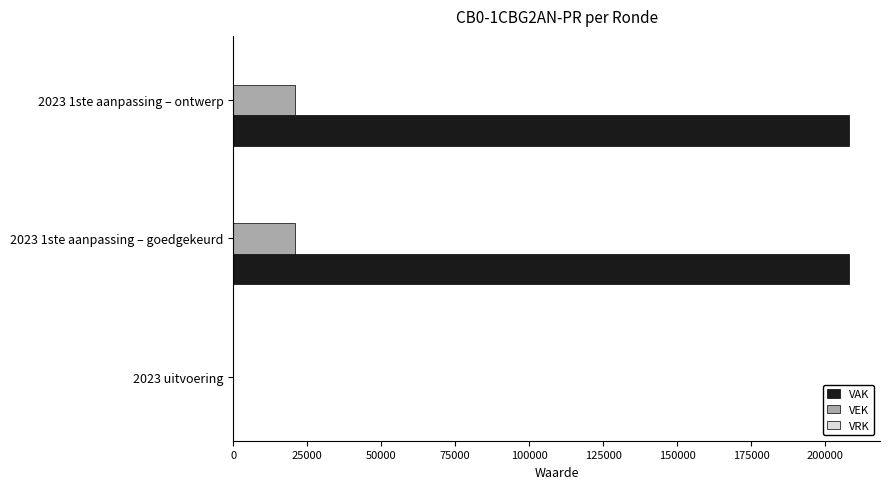

What is the sum of all VAK values?

416056